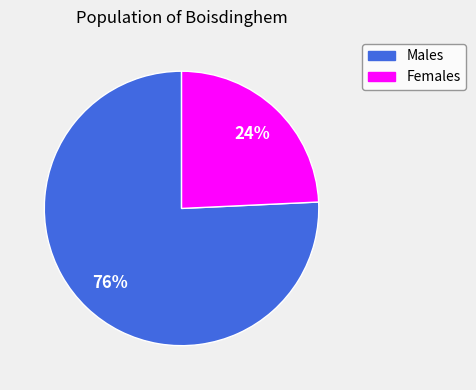

Is there any slice that represents more than half of the pie?

Yes